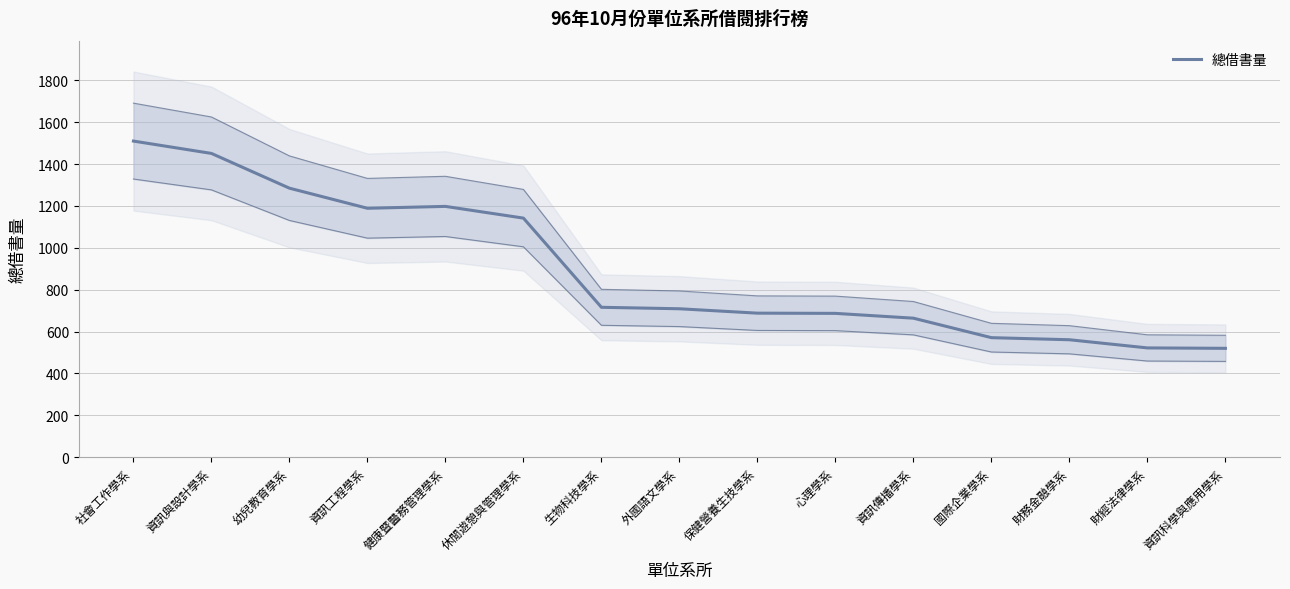

What position from the right is 資訊傳播學系?

5